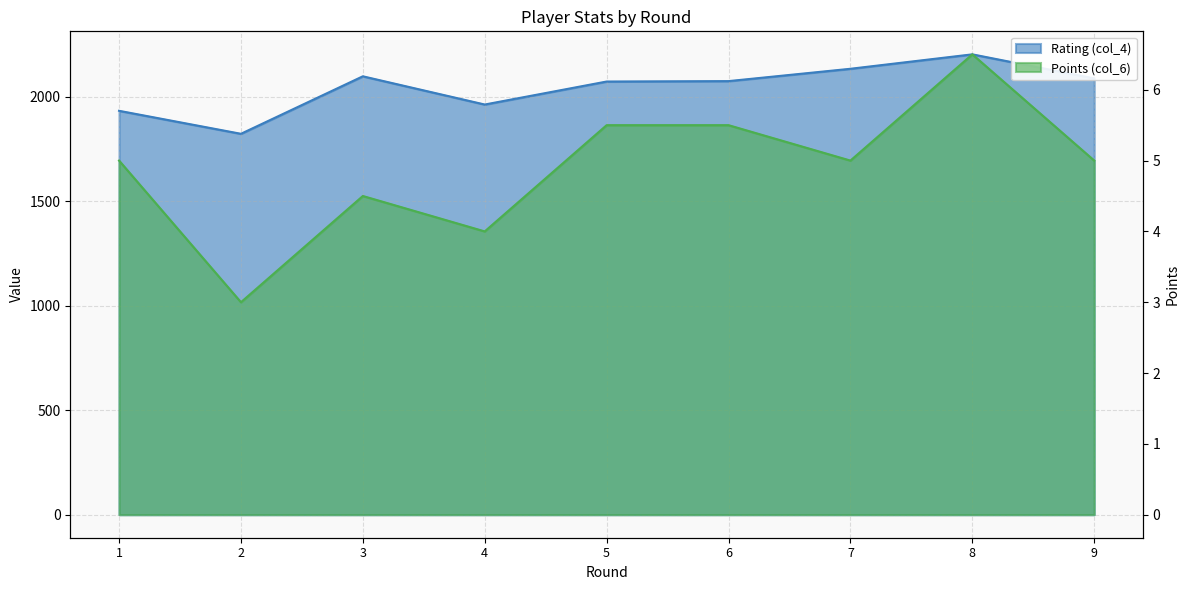

How many lines are shown in the chart?

2